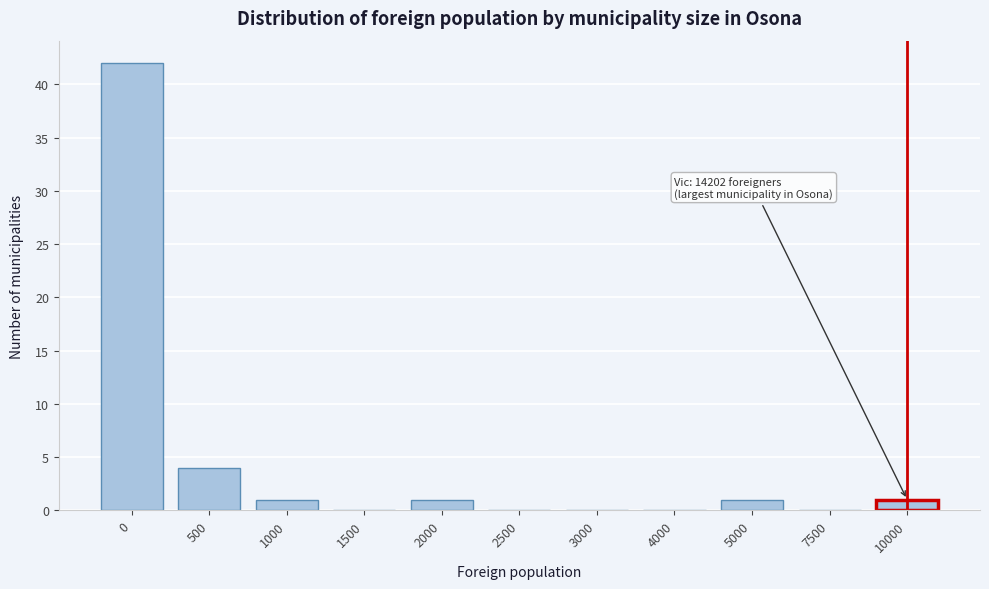

Reading left to right, transcribe all the data shown in this chart.

0=42	500=4	1000=1	1500=0	2000=1	2500=0	3000=0	4000=0	5000=1	7500=0	10000=1